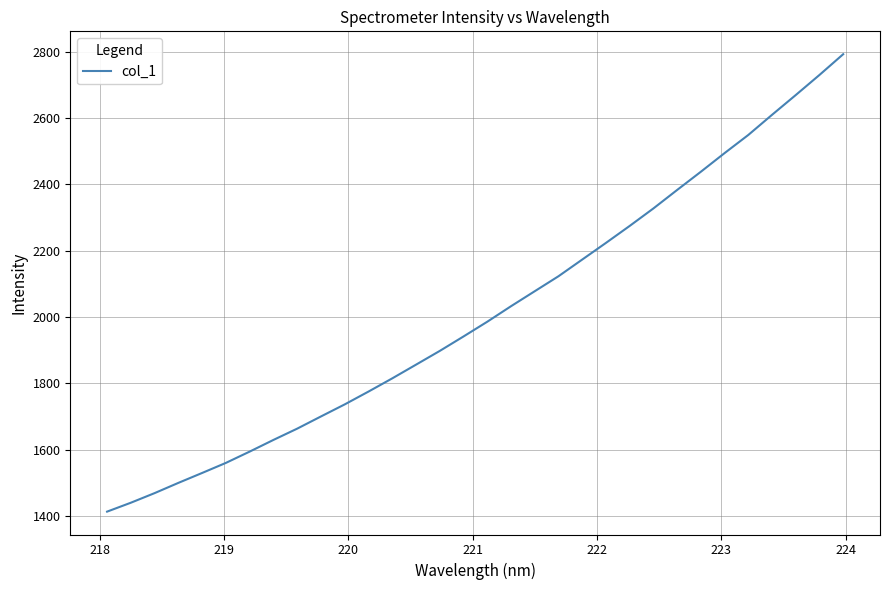

What is the maximum value shown in the chart?

2792.1